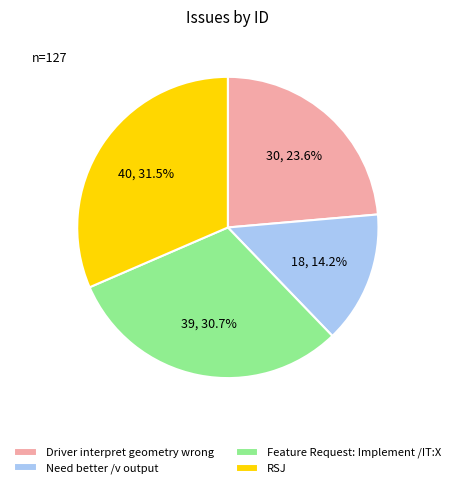

Approximately how many times larger is the value at Feature Request: Implement /IT:X compared to Driver interpret geometry wrong?

1.3